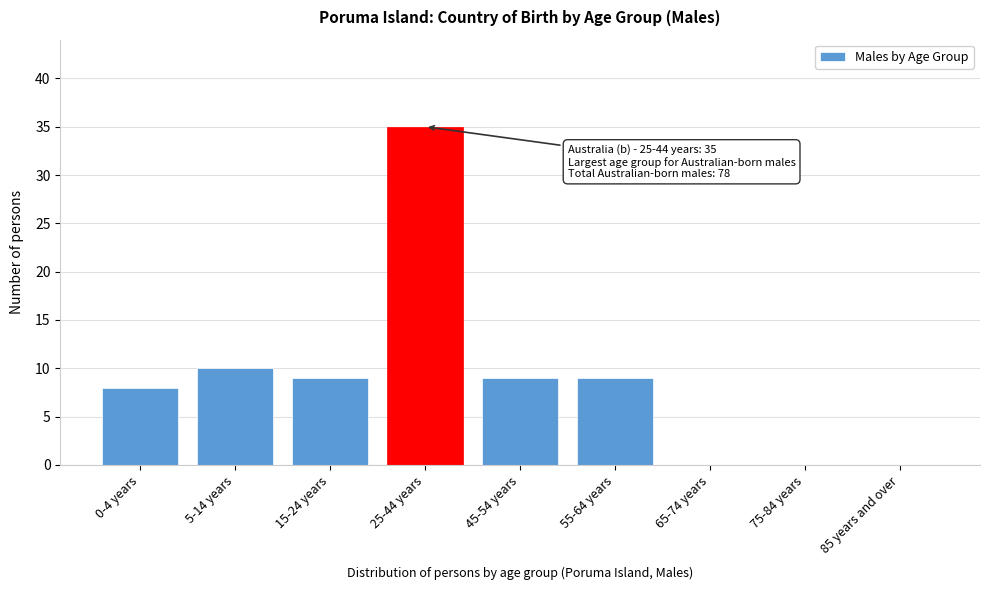

Reading left to right, extract all data points from this chart.

0-4 years=8	5-14 years=10	15-24 years=9	25-44 years=35	45-54 years=9	55-64 years=9	65-74 years=0	75-84 years=0	85 years and over=0